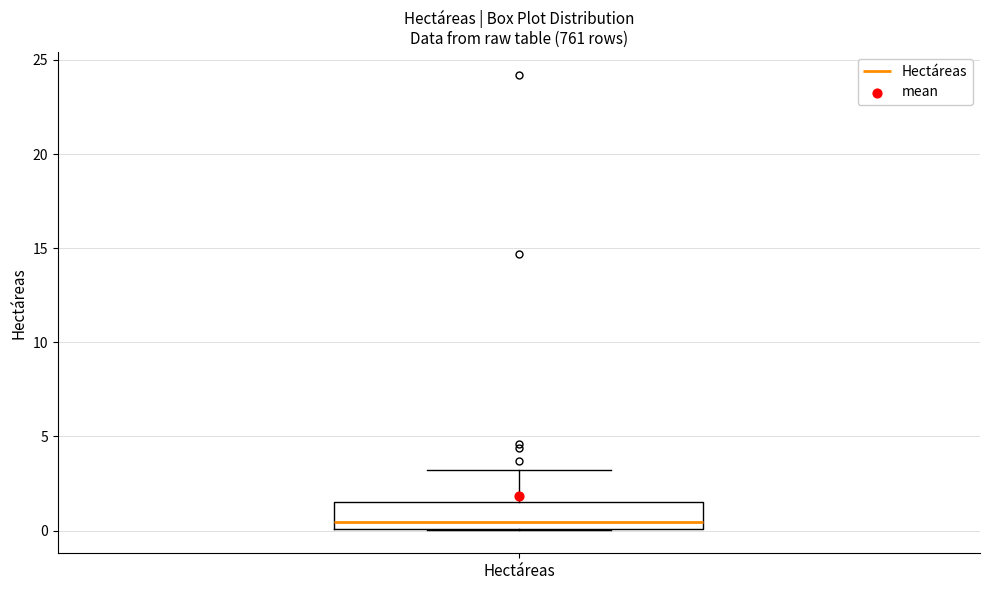

Transcribe this box plot: give where the median line is, the range the box spans, and where the two whiskers end, as read against the y-axis. The values are not printed on the chart, so give them approximately, as read against the axis.

median 0.5, box 0.0 to 1.5, whiskers 0.0 to 3.0